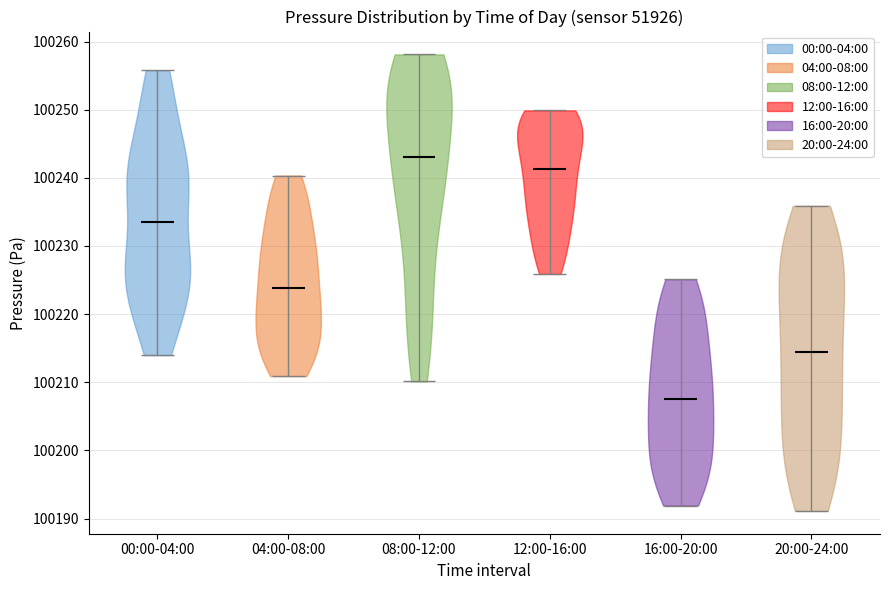

Which violin has the highest median line?

08:00-12:00